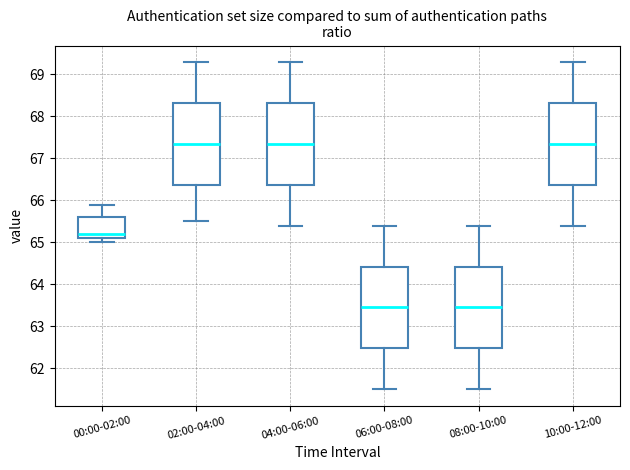

Reading left to right, read every box against the y-axis: the position of its median line, the range the box covers, and the ends of its whiskers. The values are not printed on the chart, so give them approximately, as read against the axis.

00:00-02:00: median 65.2, box 65.1 to 65.6, whiskers 65.0 to 65.9
02:00-04:00: median 67.4, box 66.4 to 68.3, whiskers 65.5 to 69.3
04:00-06:00: median 67.4, box 66.4 to 68.3, whiskers 65.4 to 69.3
06:00-08:00: median 63.5, box 62.5 to 64.4, whiskers 61.5 to 65.4
08:00-10:00: median 63.5, box 62.5 to 64.4, whiskers 61.5 to 65.4
10:00-12:00: median 67.4, box 66.4 to 68.3, whiskers 65.4 to 69.3